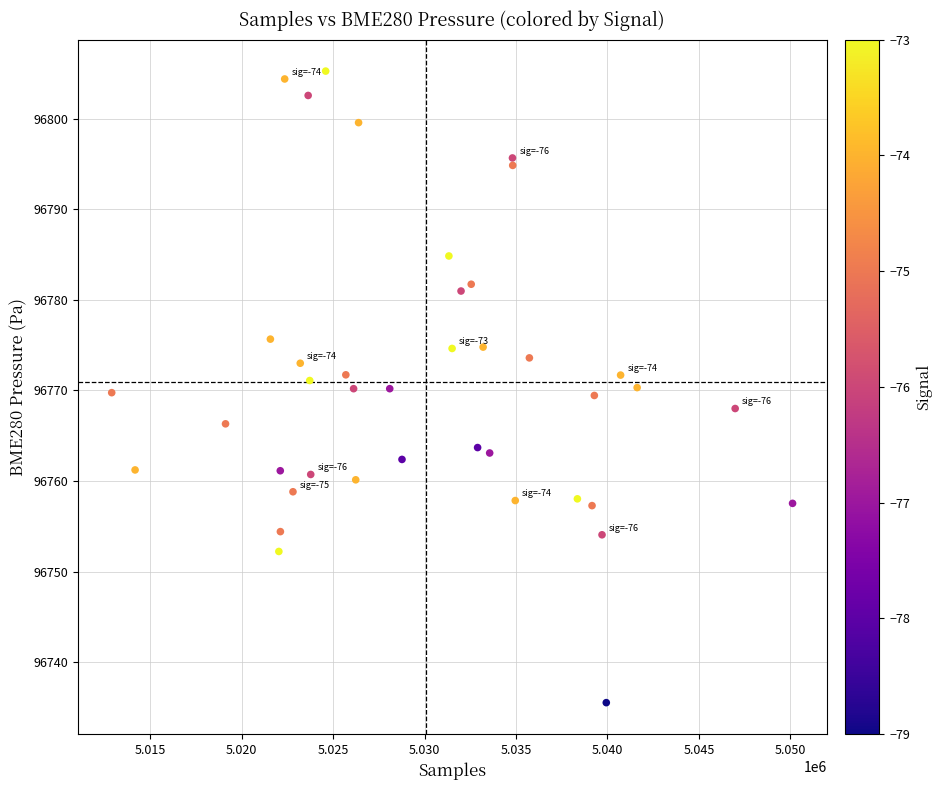

What is the range of Y values (max minus min)?

69.7